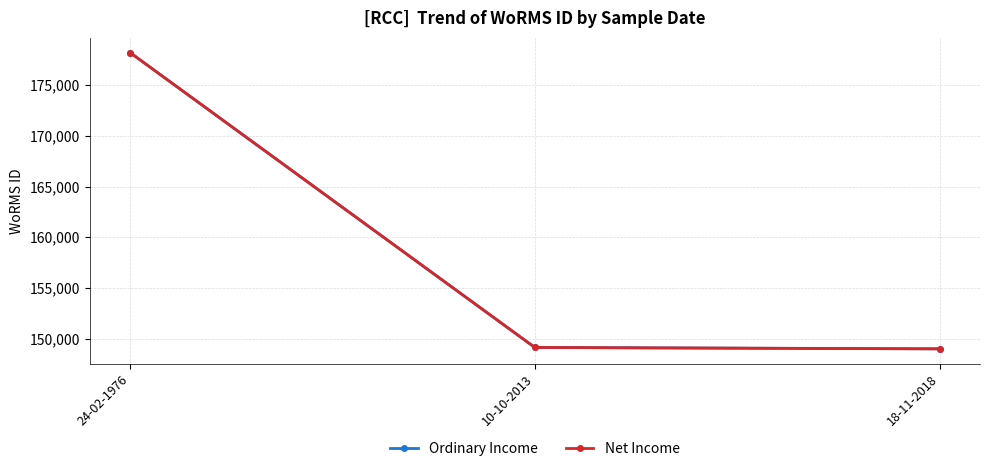

Which has a higher value, 10-10-2013 or 24-02-1976?

24-02-1976